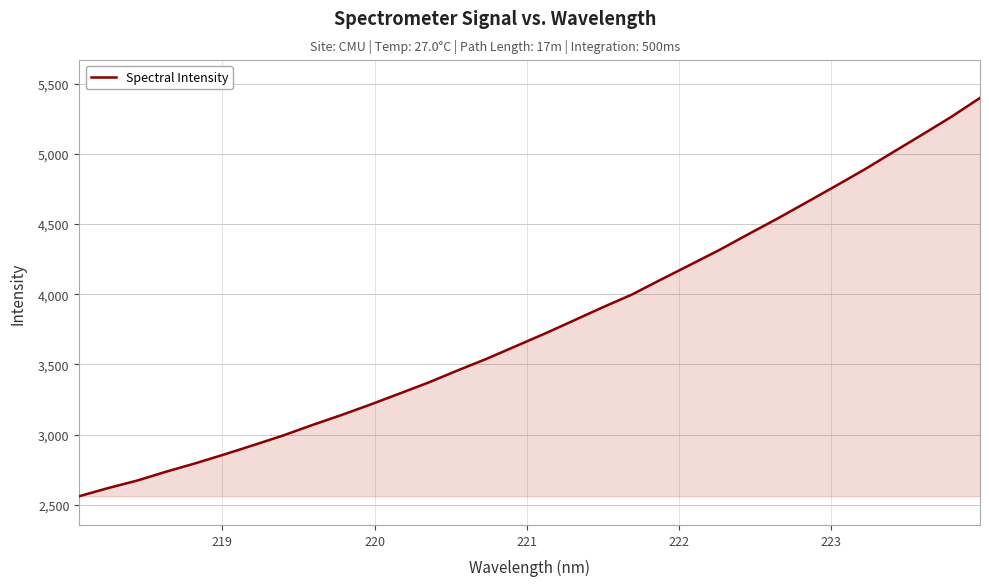

How many lines are shown in the chart?

1